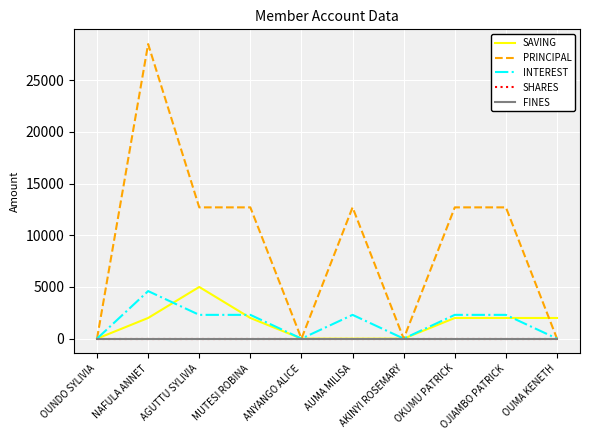

At which category does the chart reach its peak across all series?

NAFULA ANNET